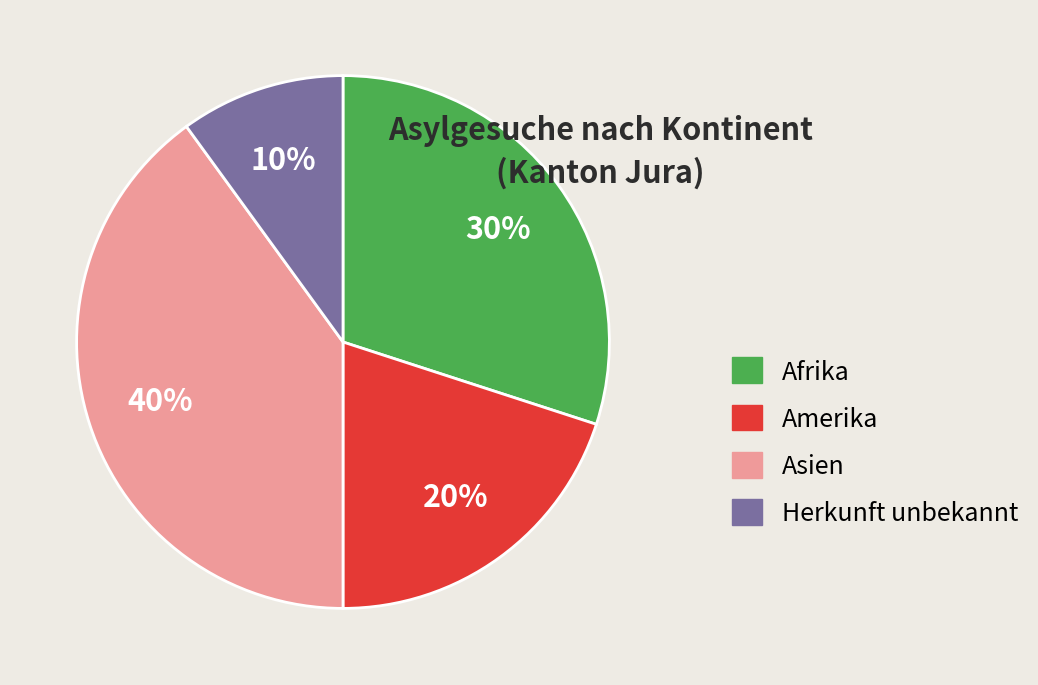

To the nearest percent, what is the difference between the Afrika and Amerika slice percentages?

10%